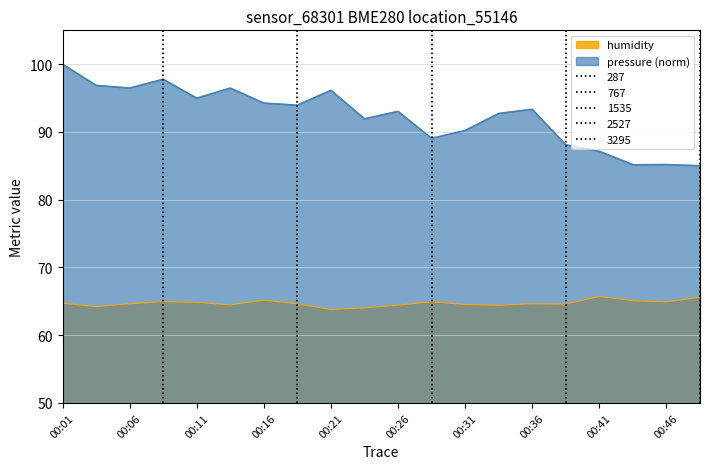

Which has a higher value, 00:33 or 00:38?

00:38